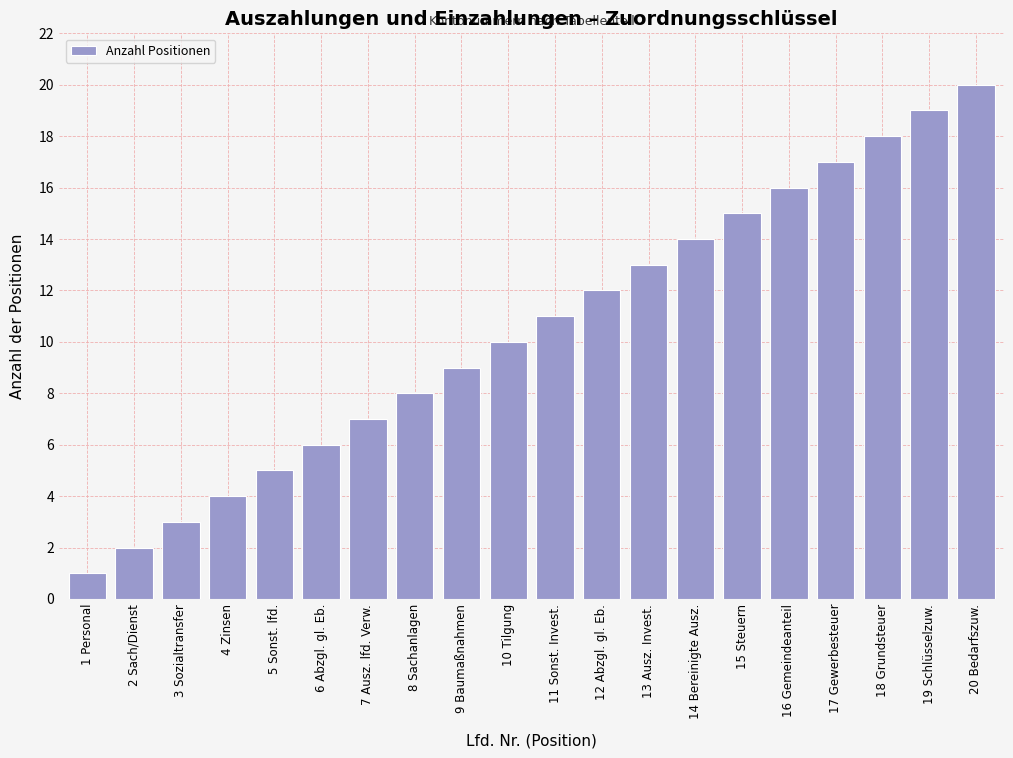

List the labels in order of value, largest first.

20 Bedarfszuw., 19 Schlüsselzuw., 18 Grundsteuer, 17 Gewerbesteuer, 16 Gemeindeanteil, 15 Steuern, 14 Bereinigte Ausz., 13 Ausz. Invest., 12 Abzgl. gl. Eb., 11 Sonst. Invest., 10 Tilgung, 9 Baumaßnahmen, 8 Sachanlagen, 7 Ausz. lfd. Verw., 6 Abzgl. gl. Eb., 5 Sonst. lfd., 4 Zinsen, 3 Sozialtransfer, 2 Sach/Dienst, 1 Personal